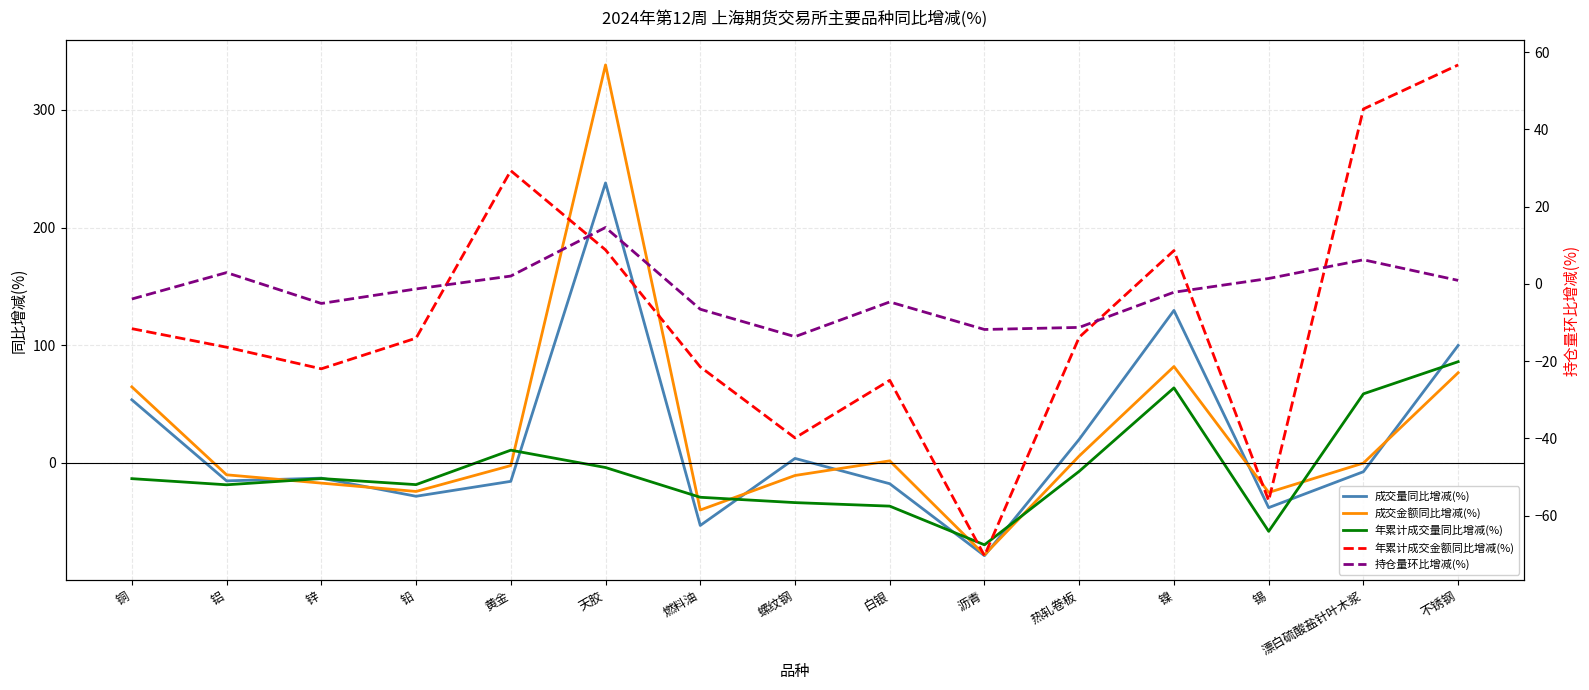

How many values in 持仓量环比增减(%) are below zero?

9